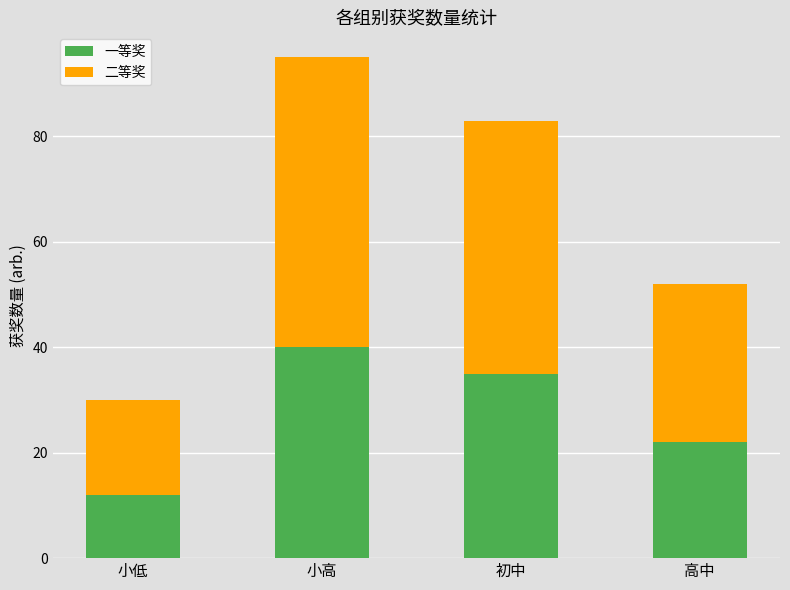

Is it true that 一等奖 equals 40 at 小高?

True